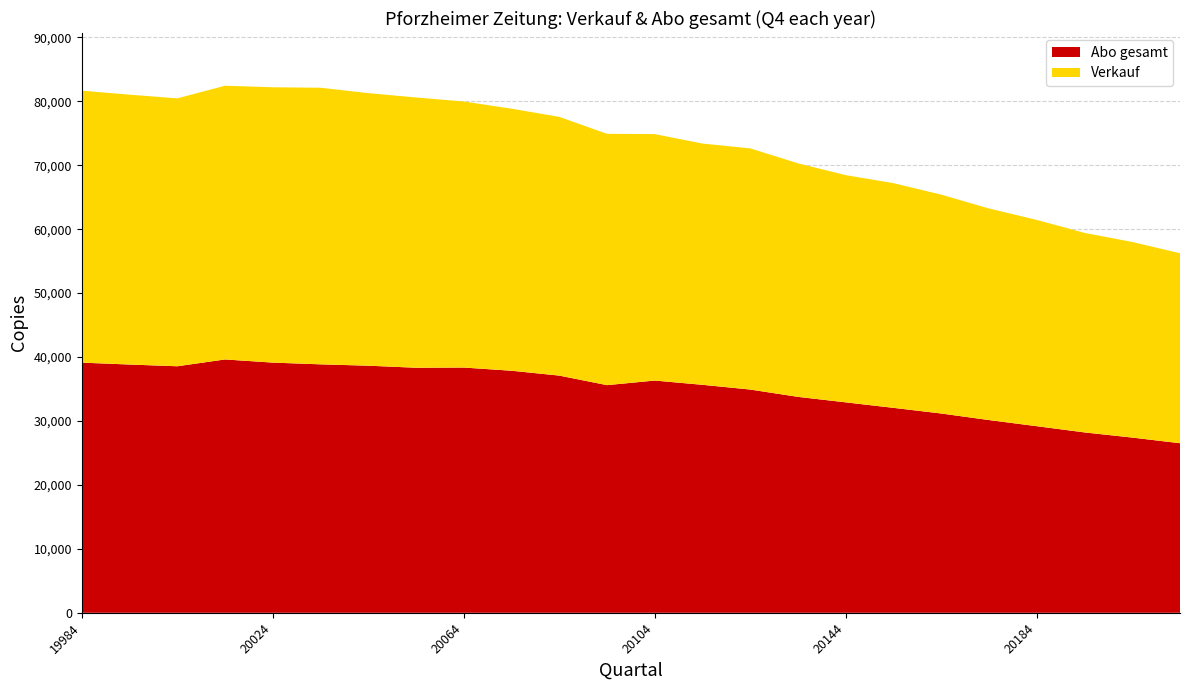

Reading right to left, list all the values displayed in this chart.

Verkauf: 20214=29717	20204=30594	20194=31210	20184=32264	20174=33092	20164=34232	20154=35141	20144=35539	20134=36531	20124=37720	20114=37736	20104=38547	20094=39311	20084=40470	20074=40987	20064=41614	20054=42273	20044=42632	20034=43263	20024=43066	20014=42813	20004=41900	19994=42208	19984=42543
Abo gesamt: 20214=26521	20204=27405	20194=28212	20184=29184	20174=30144	20164=31169	20154=32053	20144=32913	20134=33771	20124=34917	20114=35656	20104=36323	20094=35605	20084=37098	20074=37859	20064=38356	20054=38327	20044=38647	20034=38859	20024=39131	20014=39624	20004=38559	19994=38829	19984=39125